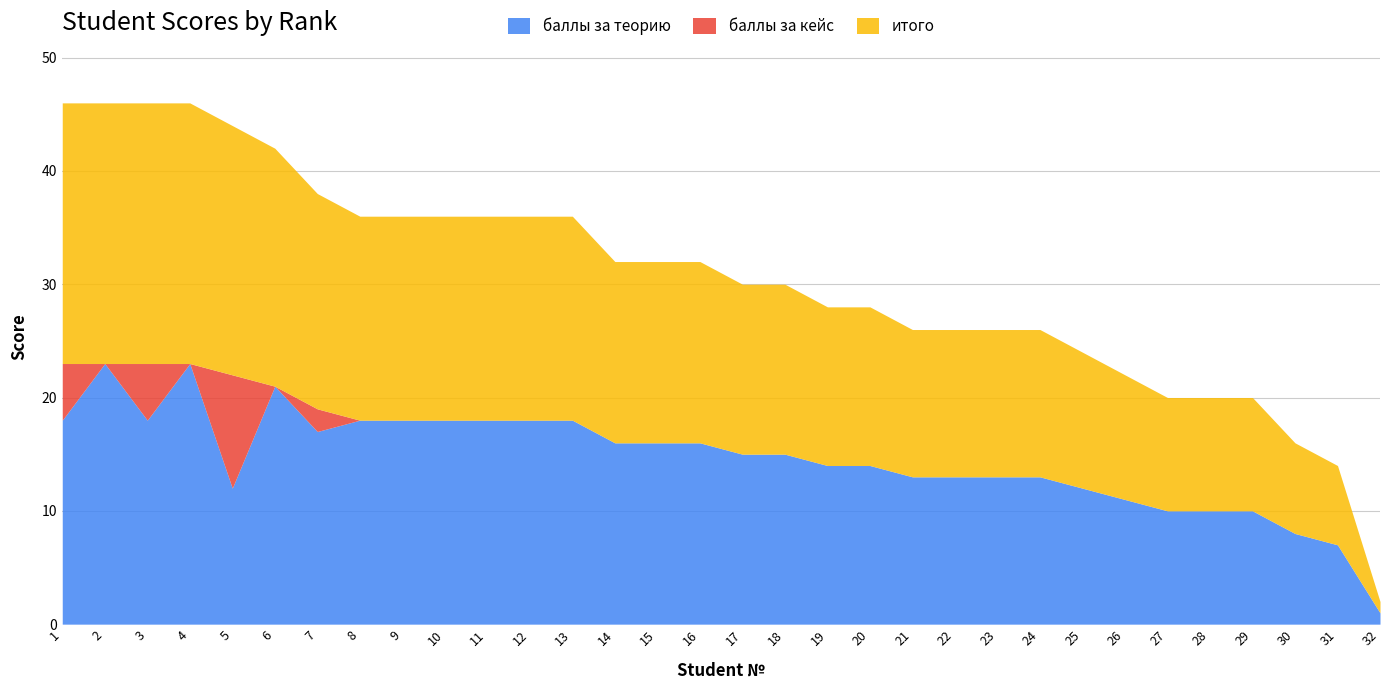

Which category has the highest value in the итого series?

1